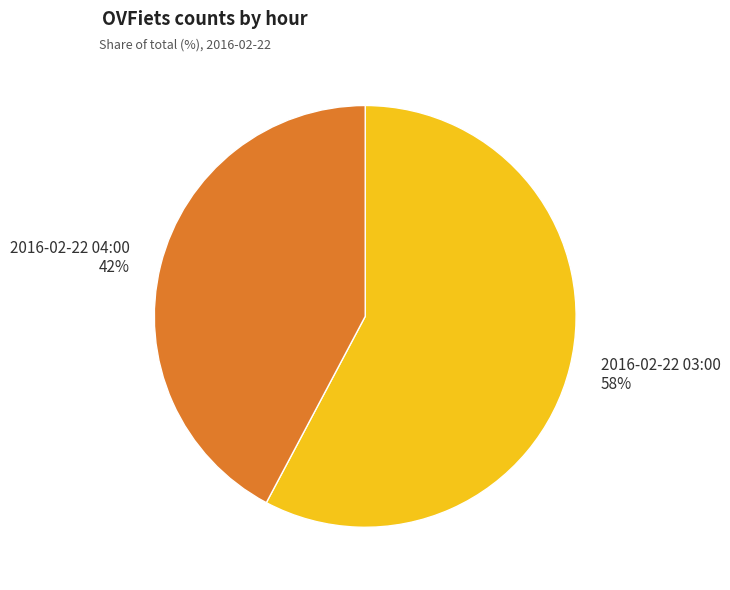

Count the number of slices in the pie.

2